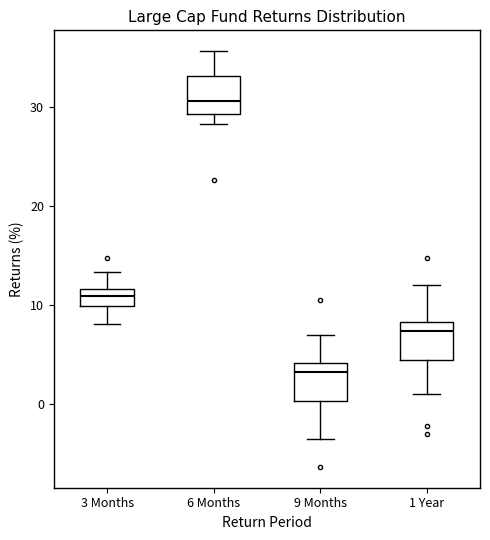

Reading left to right, read every box against the y-axis: the position of its median line, the range the box covers, and the ends of its whiskers. The values are not printed on the chart, so give them approximately, as read against the axis.

3 Months: median 11, box 10 to 12, whiskers 8 to 13
6 Months: median 31, box 29 to 33, whiskers 28 to 36
9 Months: median 3, box 0 to 4, whiskers -4 to 7
1 Year: median 7, box 5 to 8, whiskers 1 to 12